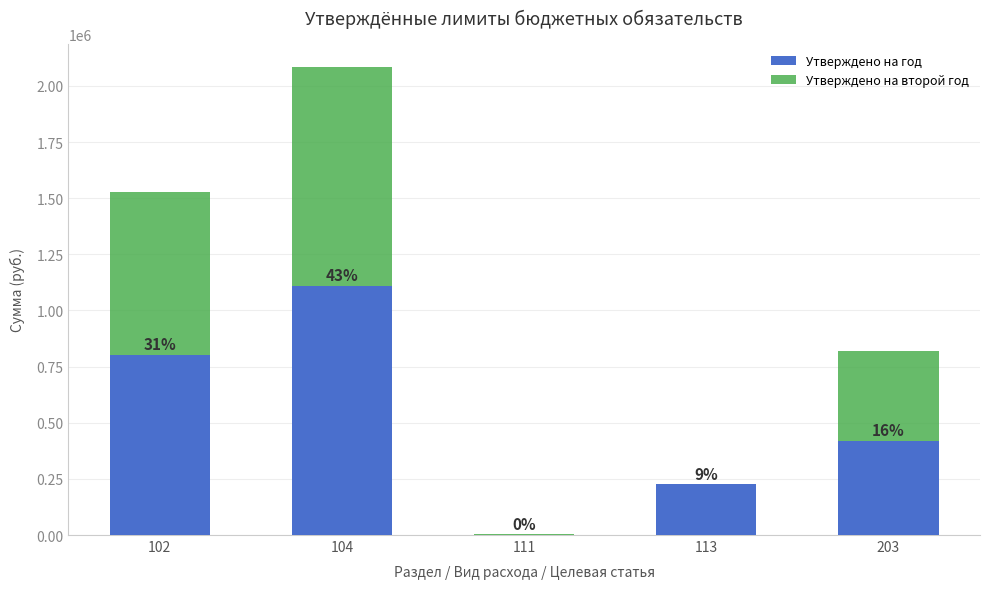

Which series has the largest total across all categories?

Утверждено на год